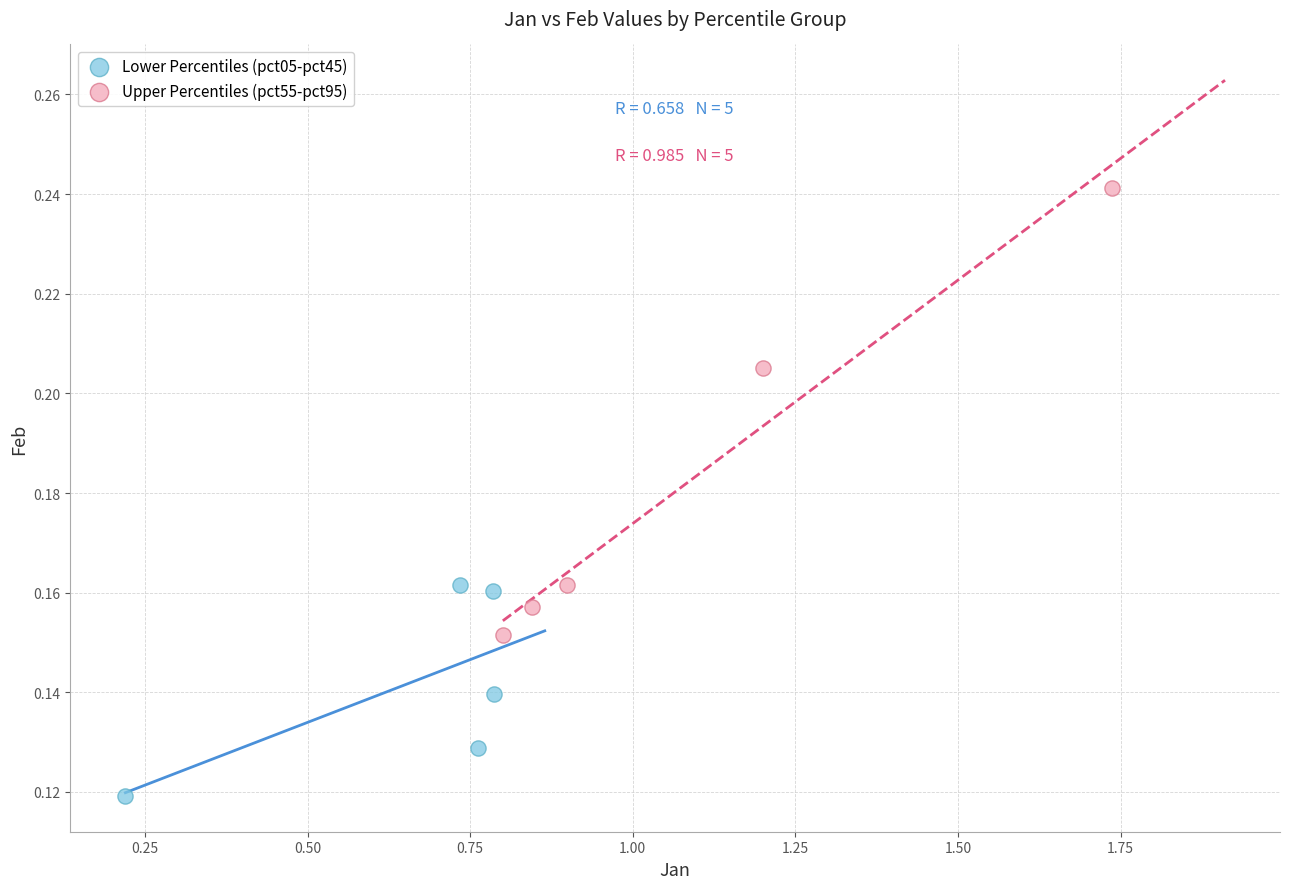

Which series has the widest spread of Y values?

Upper Percentiles (pct55-pct95)